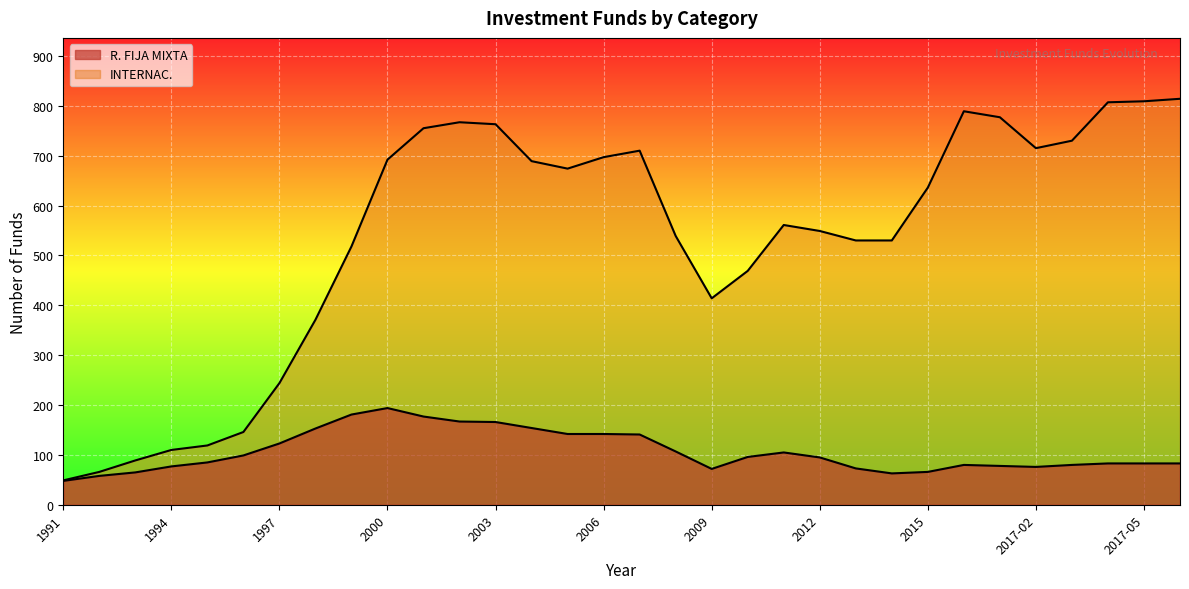

What is the maximum value for INTERNAC.?

814